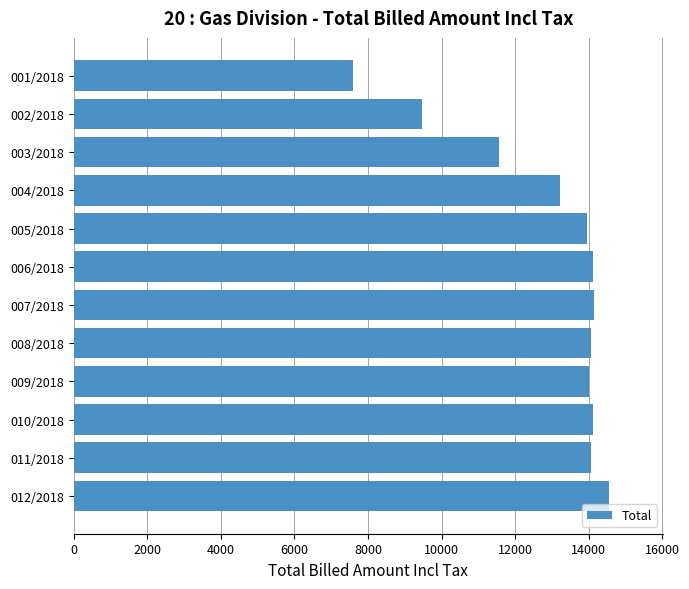

What is the difference between the second highest and minimum values?

6540.4